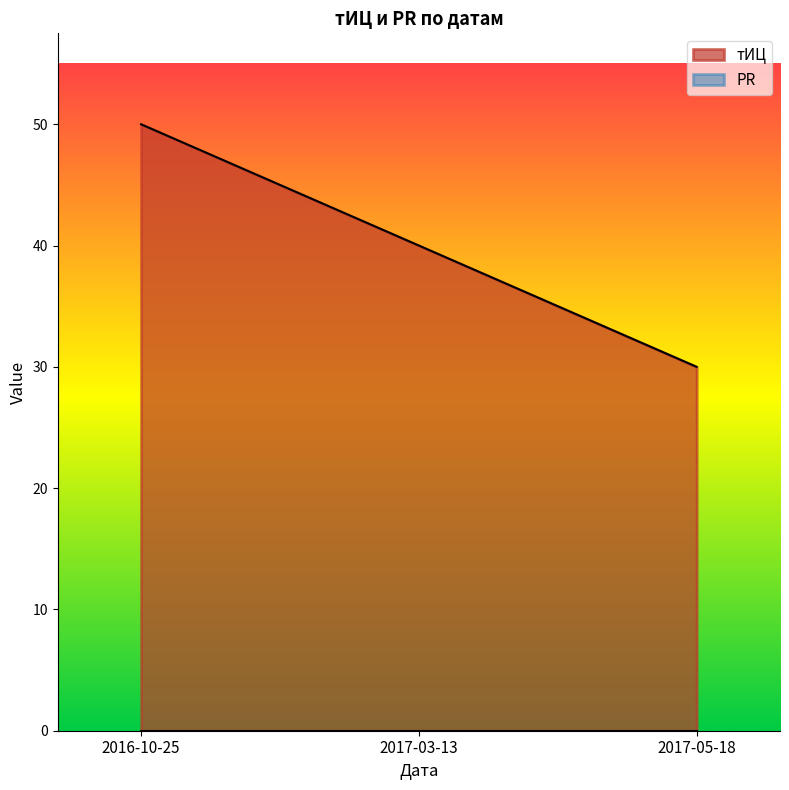

What is the value of the 2nd point from the left?

40